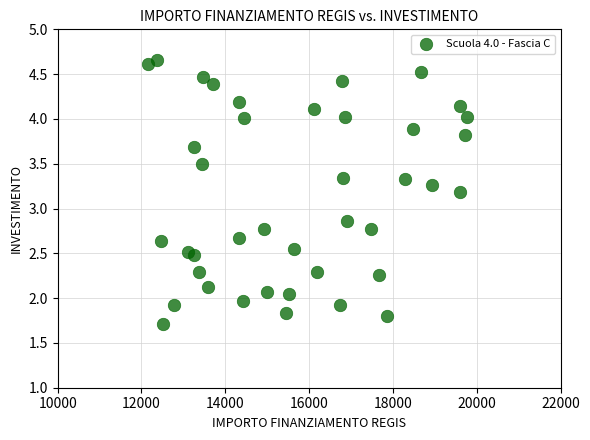

What is the range of X values (max minus min)?

7594.6